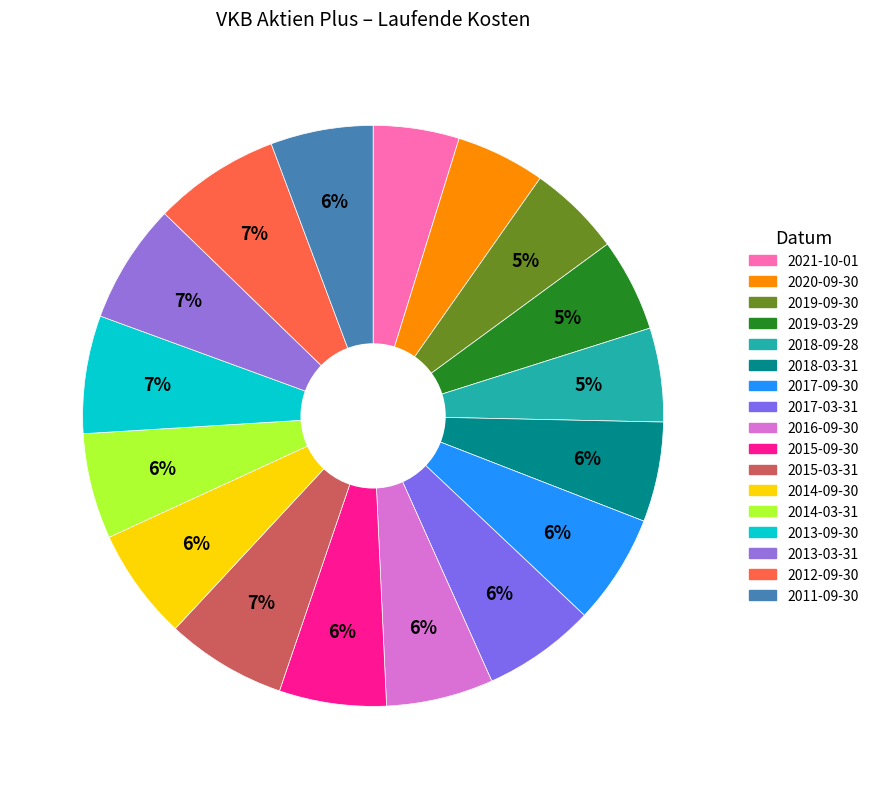

Which category has the biggest portion of the pie?

2012-09-30